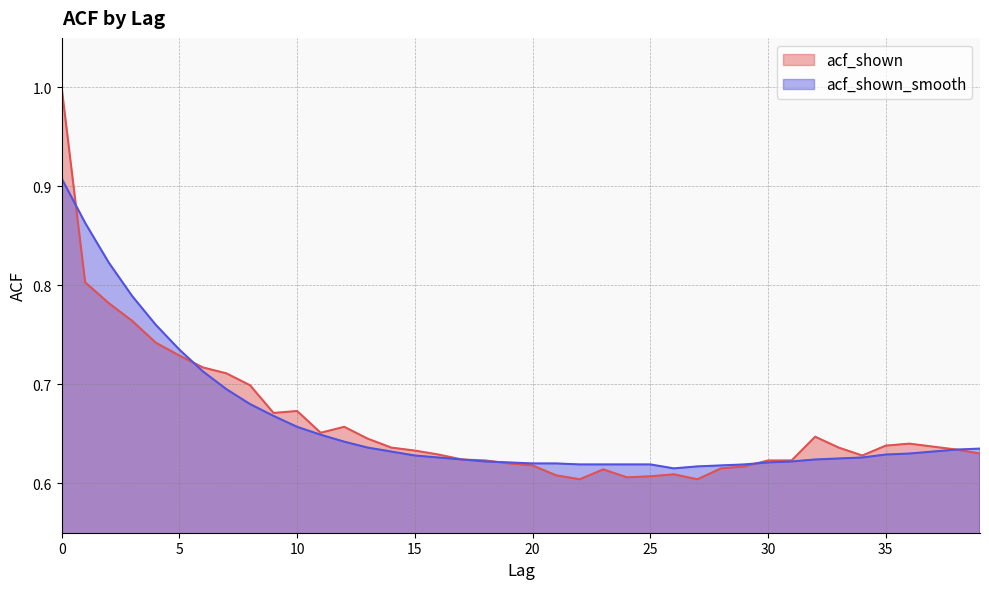

True or false: acf_shown has a value of 0.4 at 34.

False